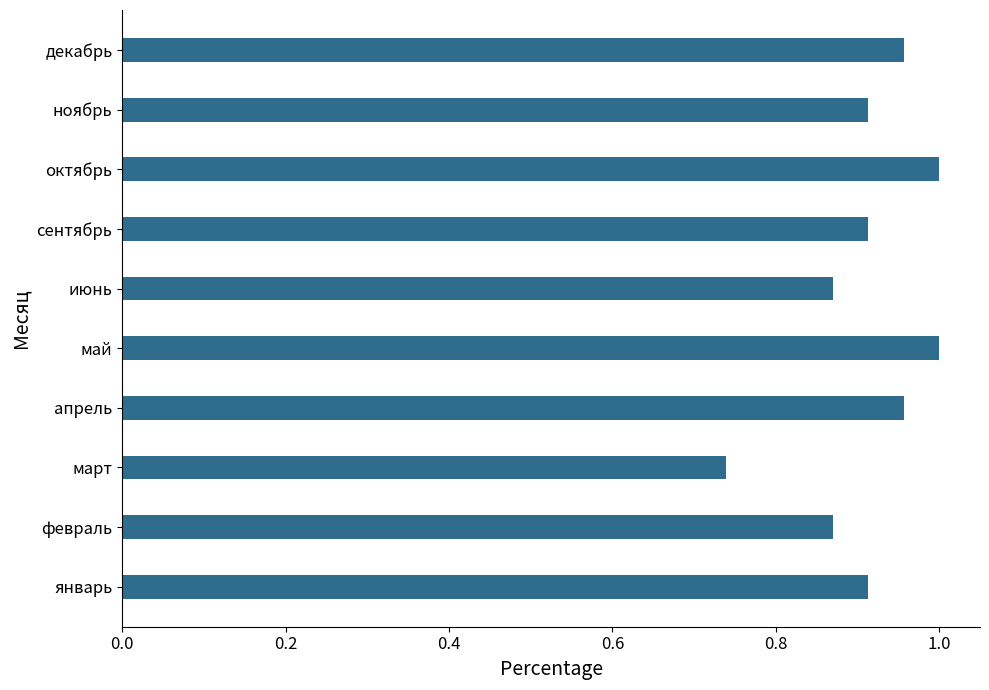

At which label is the value closest to 0?

март